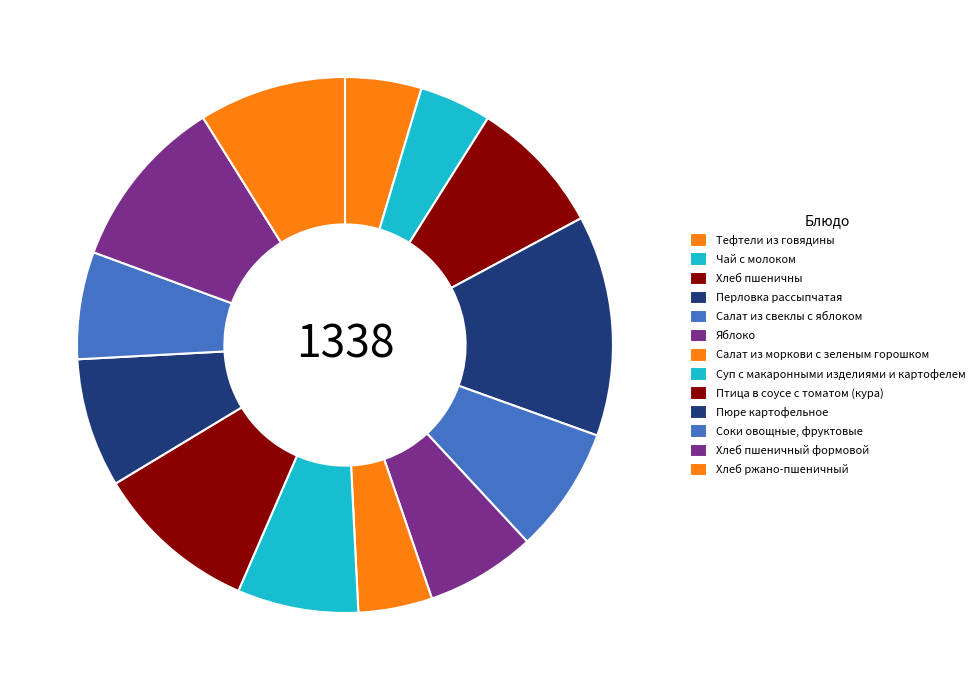

To the nearest percent, what percentage of the pie is Суп с макаронными изделиями и картофелем?

7%